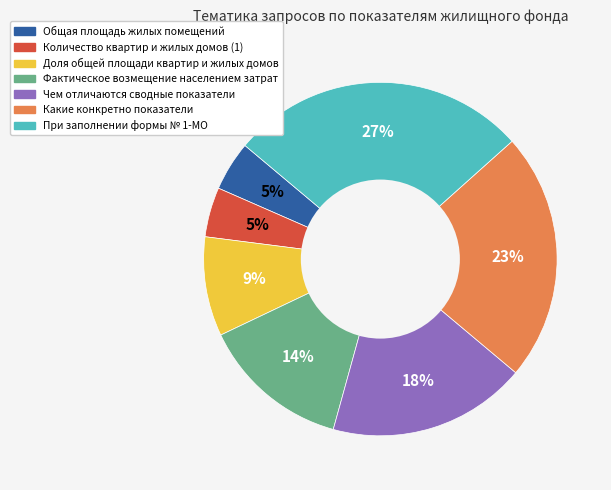

Between Общая площадь жилых помещений and Чем отличаются сводные показатели, which is larger?

Чем отличаются сводные показатели